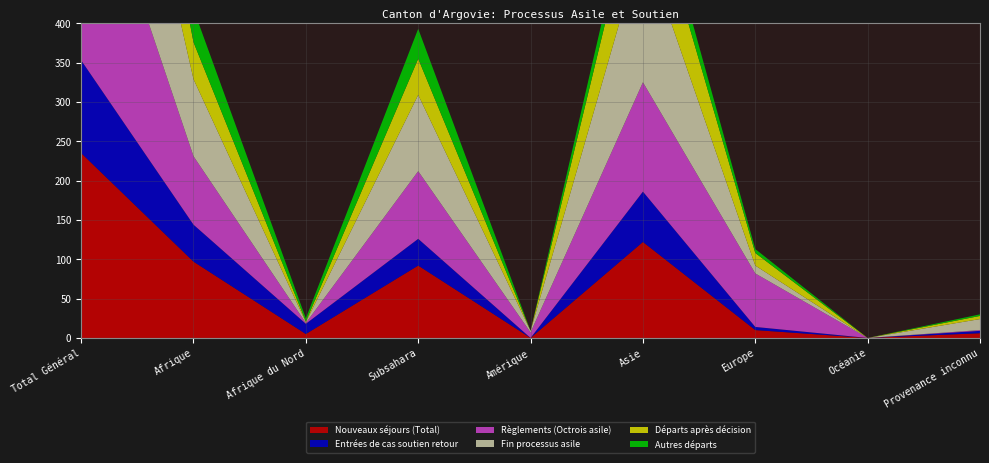

Reading right to left, transcribe all the data shown in this chart.

Nouveaux séjours (Total): Provenance inconnu=6	Océanie=0	Europe=10	Asie=122	Amérique=0	Subsahara=92	Afrique du Nord=5	Afrique=97	Total Général=235
Entrées de cas soutien retour: Provenance inconnu=3	Océanie=0	Europe=4	Asie=64	Amérique=0	Subsahara=34	Afrique du Nord=13	Afrique=47	Total Général=118
Règlements (Octrois asile): Provenance inconnu=1	Océanie=0	Europe=68	Asie=139	Amérique=7	Subsahara=86	Afrique du Nord=1	Afrique=87	Total Général=302
Fin processus asile: Provenance inconnu=14	Océanie=0	Europe=10	Asie=179	Amérique=2	Subsahara=97	Afrique du Nord=1	Afrique=98	Total Général=303
Départs après décision: Provenance inconnu=4	Océanie=0	Europe=16	Asie=94	Amérique=0	Subsahara=46	Afrique du Nord=1	Afrique=47	Total Général=161
Autres départs: Provenance inconnu=2	Océanie=0	Europe=5	Asie=30	Amérique=0	Subsahara=38	Afrique du Nord=4	Afrique=42	Total Général=79